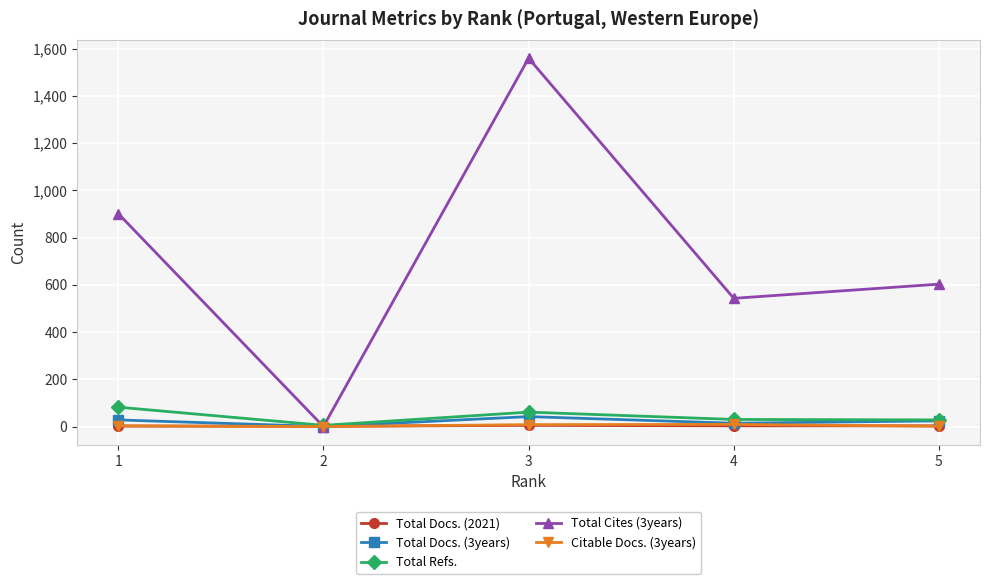

What is the greatest value displayed?

1560